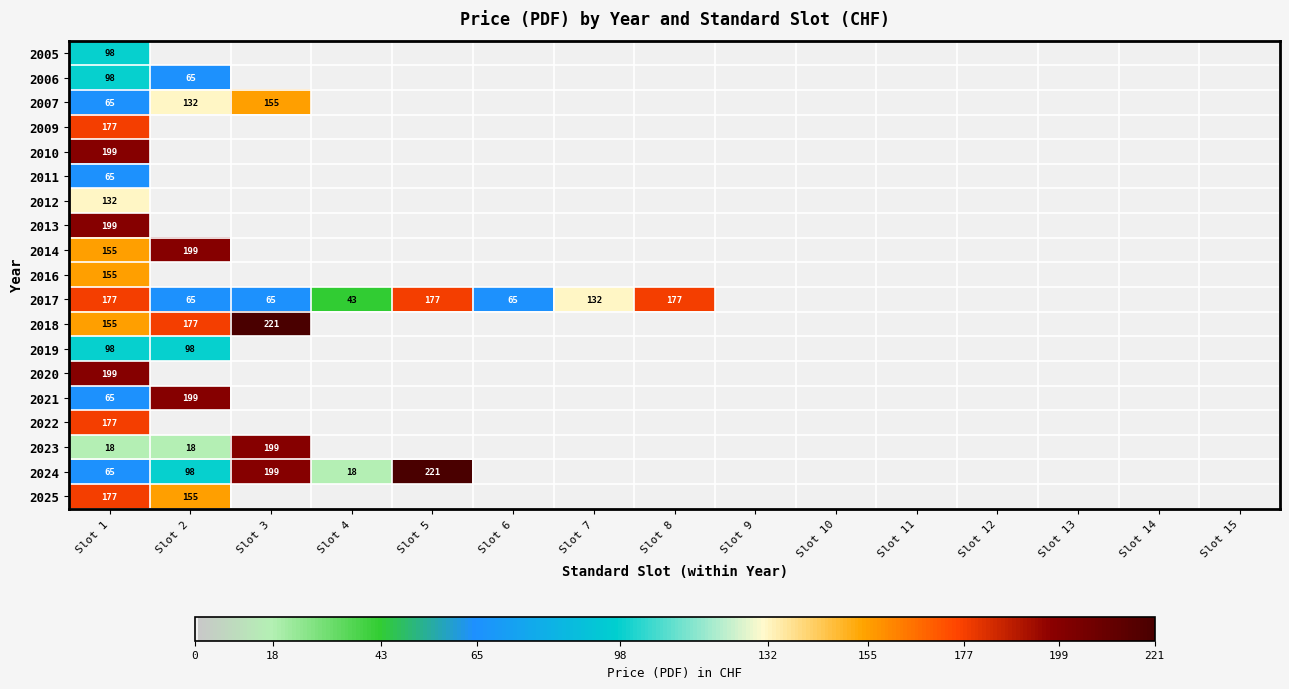

Is it true that 2011 equals 65 at Slot 1?

True